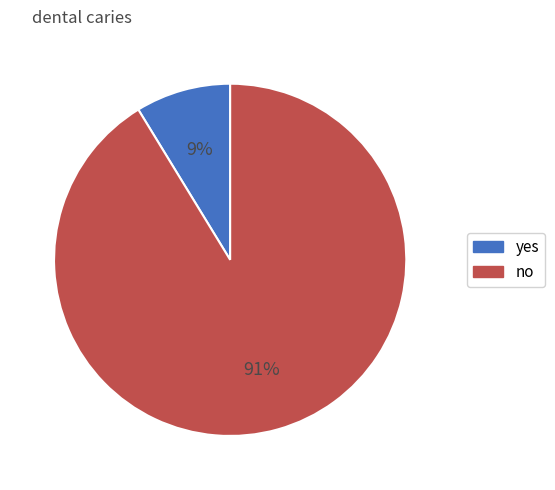

Does any single category account for the majority?

Yes